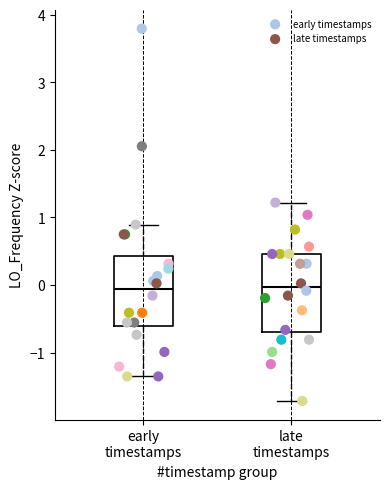

Which series reaches the minimum Y coordinate?

late timestamps